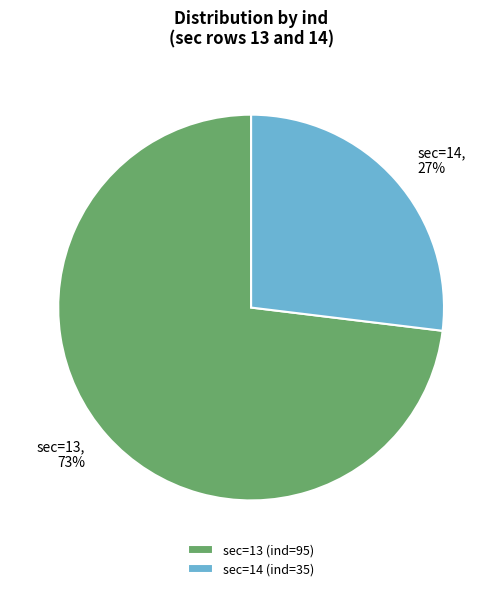

To the nearest percent, what is the difference between the sec=14 and sec=13 slice percentages?

46%